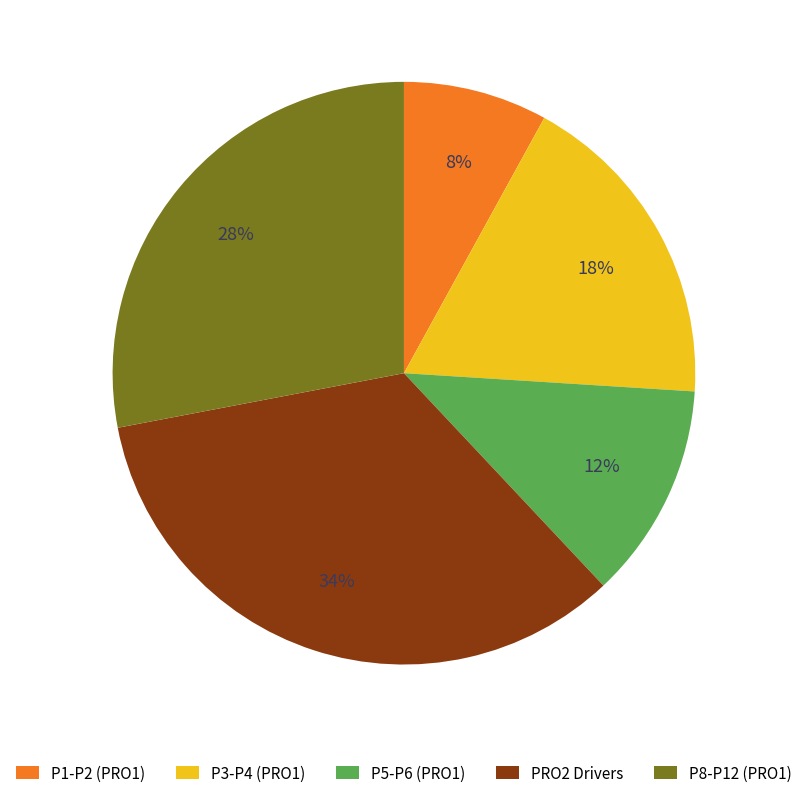

Between P1-P2 (PRO1) and P3-P4 (PRO1), which is larger?

P3-P4 (PRO1)